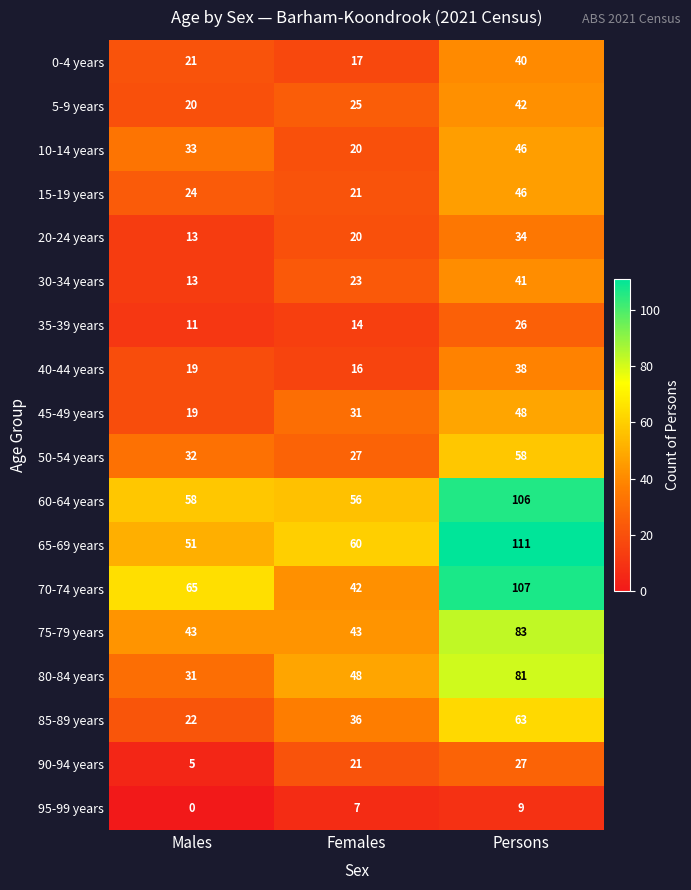

Which series changed the most between Males and Females?

70-74 years